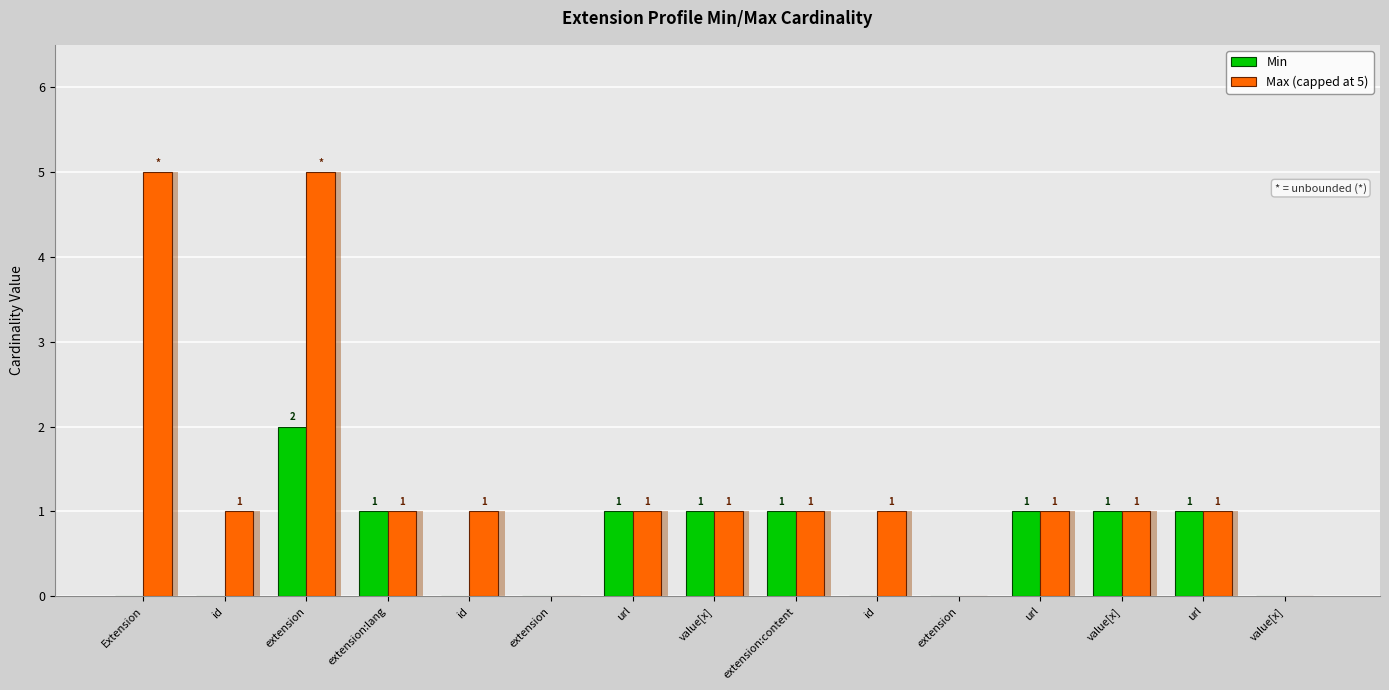

What is the average value of the Min series?

1